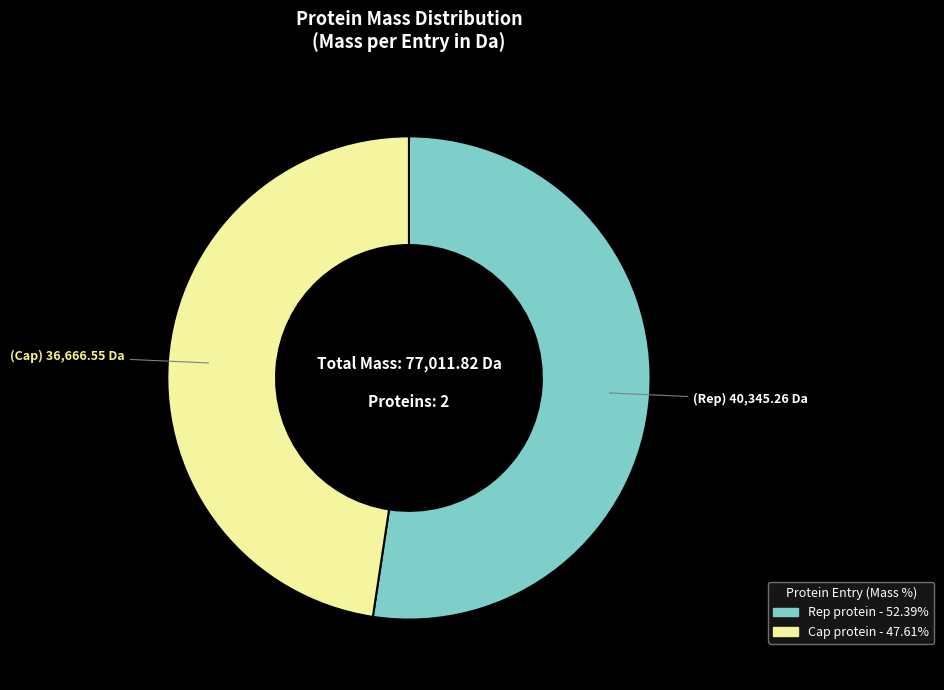

Does any single category account for the majority?

Yes